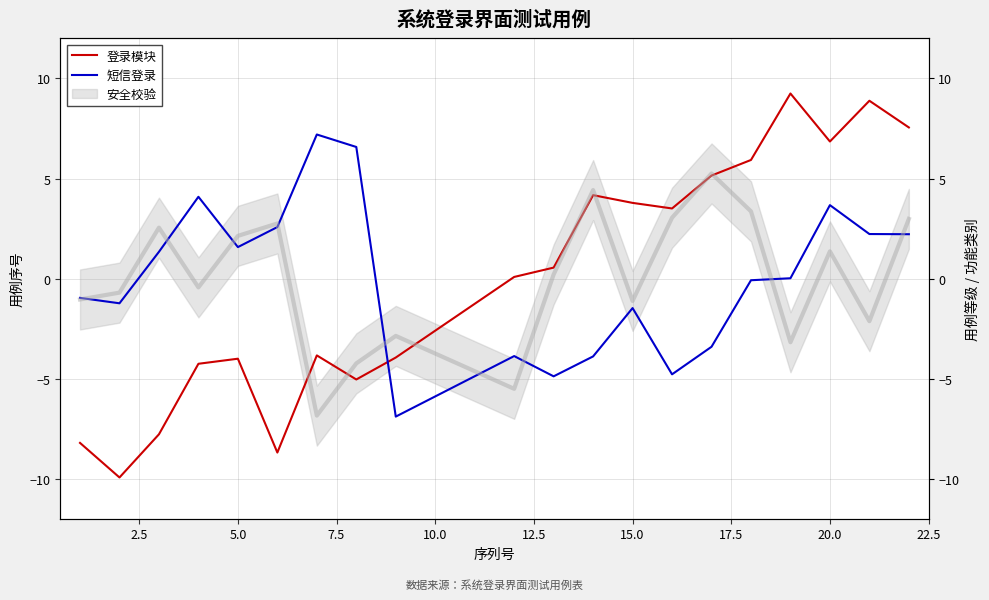

True or false: 短信登录 and 登录模块 intersect in this chart.

True